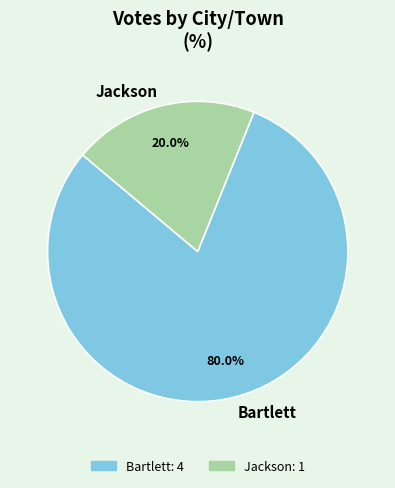

Does Bartlett represent more than half of the total?

Yes